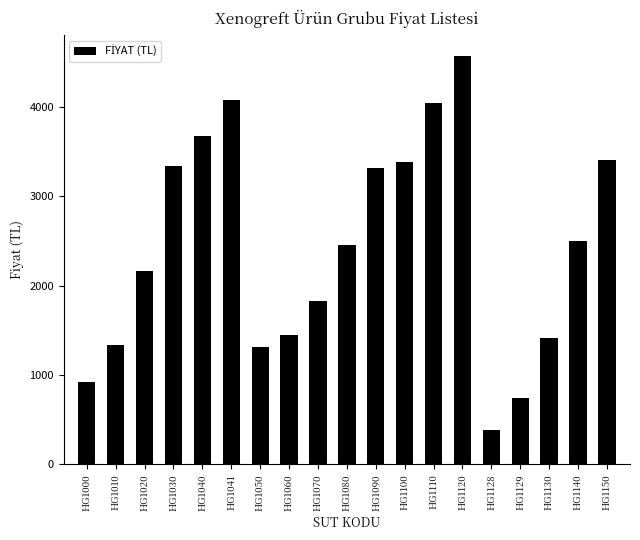

Does the chart contain stacked bars?

No